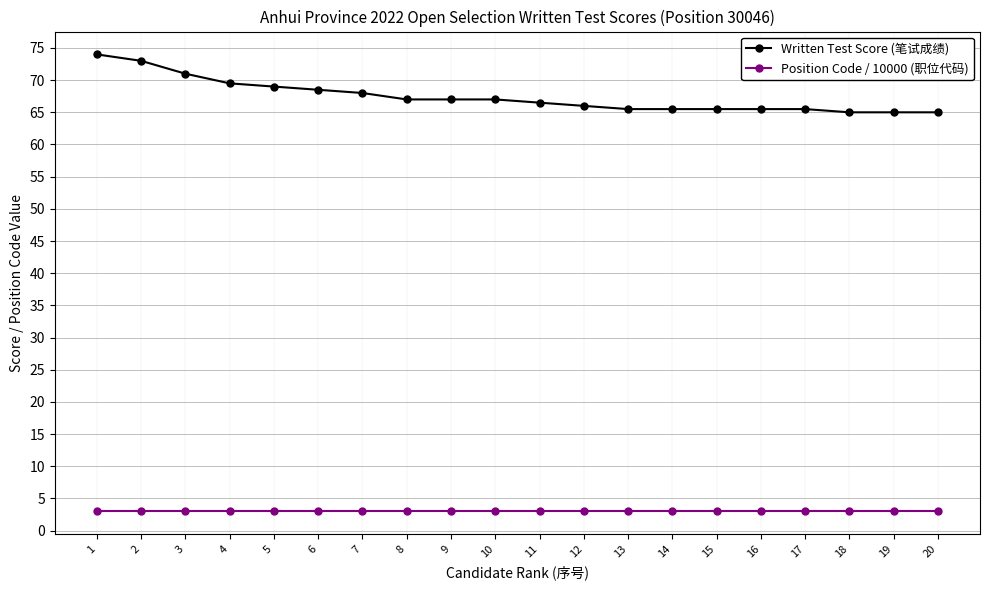

True or false: Written Test Score (笔试成绩) has a value of 65.0 at 19.

True